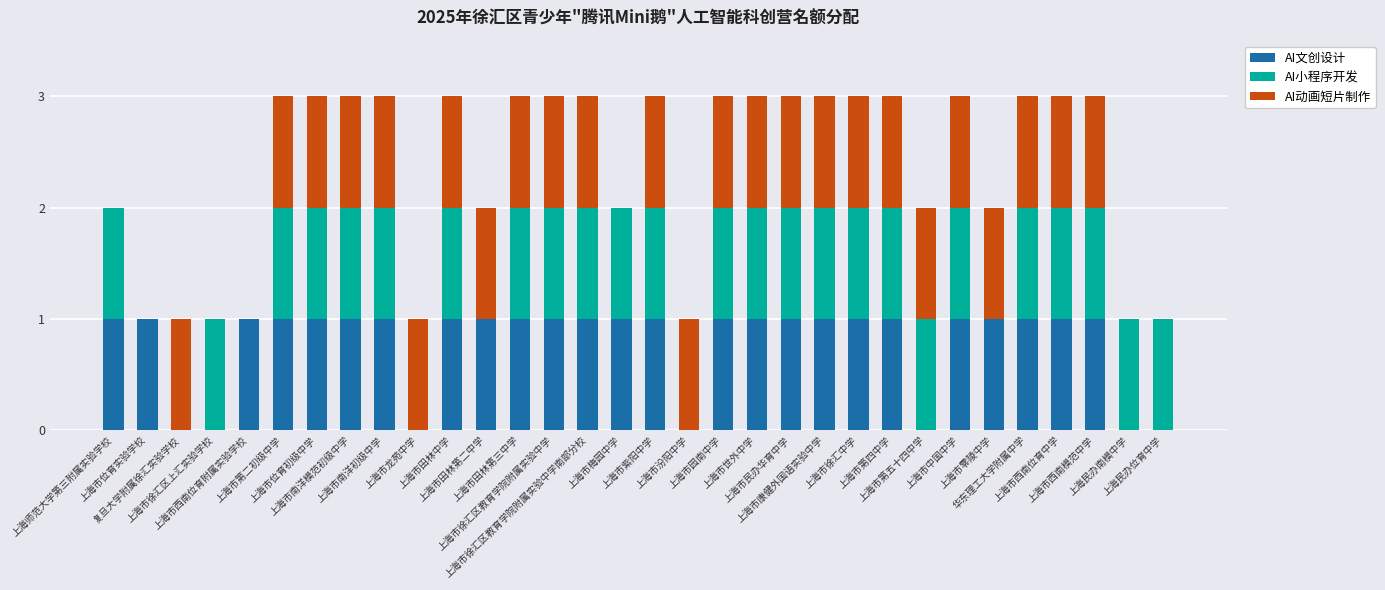

What is the label of the 12th bar from the right?

上海市民办华育中学